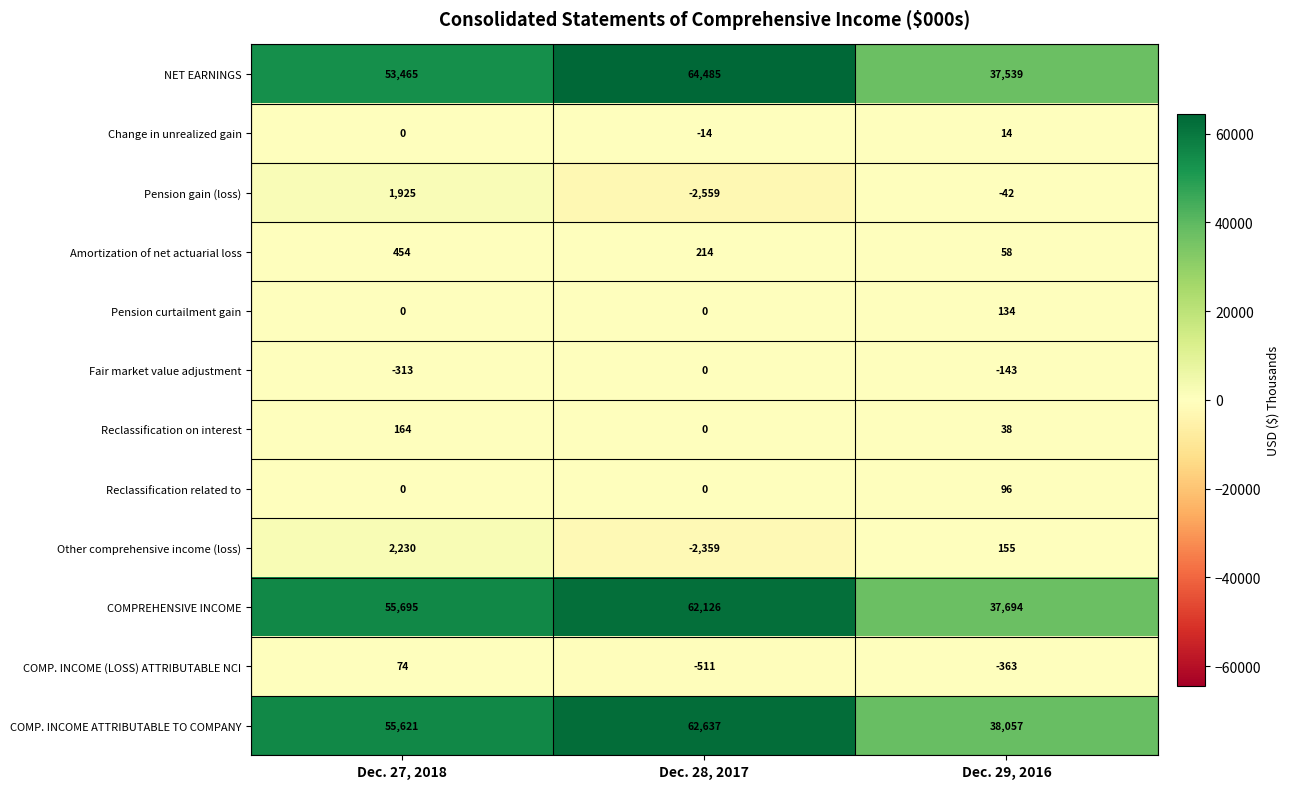

What is the difference between the Amortization of net actuarial loss values at Dec. 29, 2016 and Dec. 28, 2017?

156